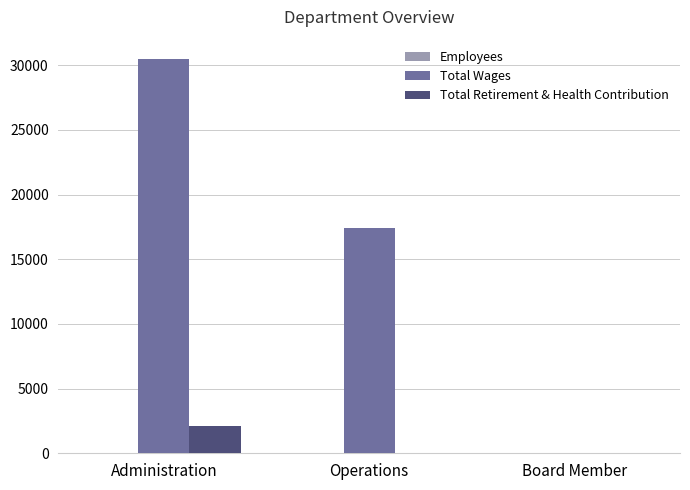

Between Administration and Operations, which series saw the biggest shift?

Total Wages